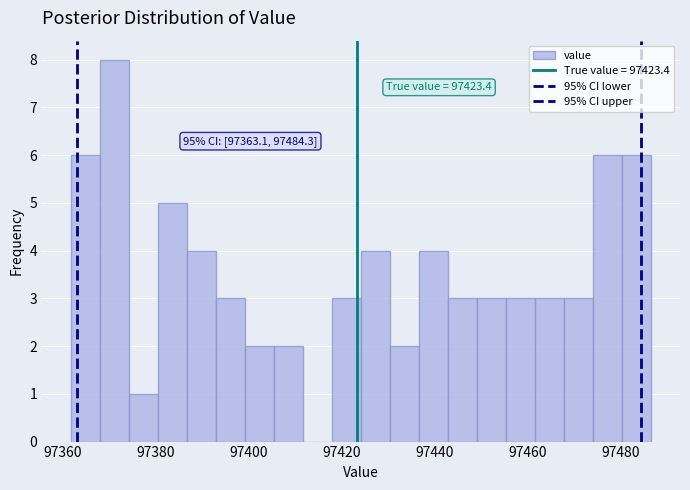

Read against the x-axis, roughly where is the centre of the tallest bar?

97372